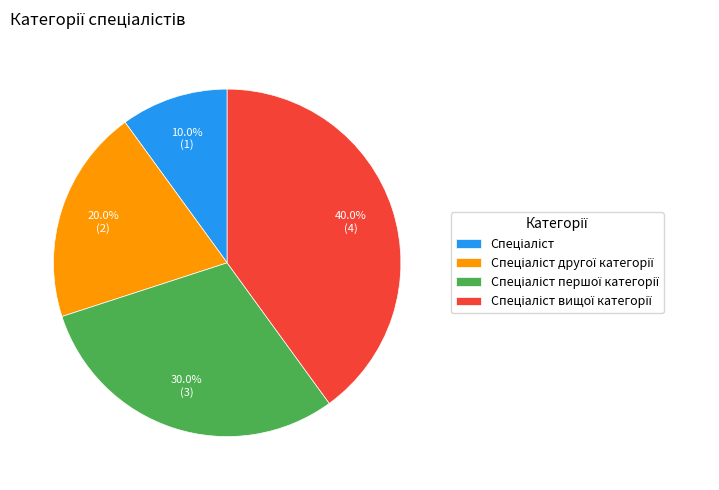

To the nearest percent, what is the difference between the largest and smallest slice percentages?

30%